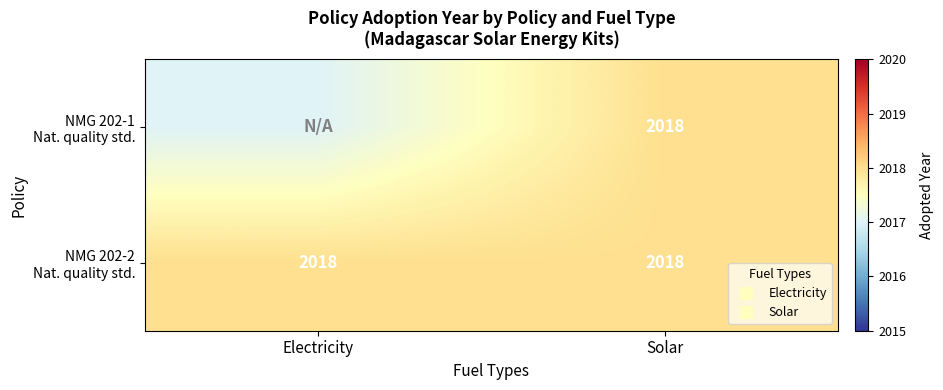

What is the sum of all NMG 202-2 Nat. quality std. values?

4036